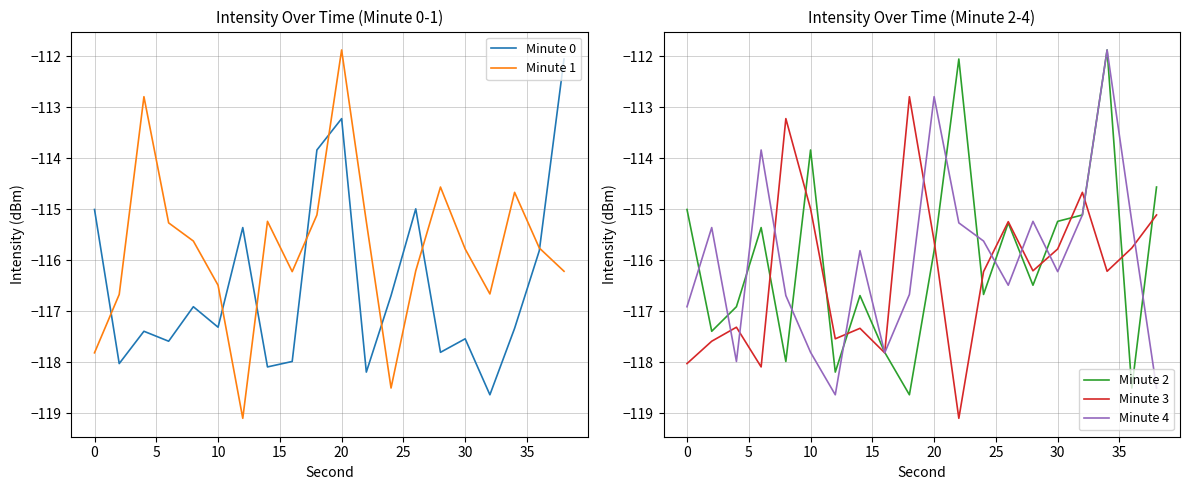

The Minute 1 series shows -45.8 at 20. True or false?

False